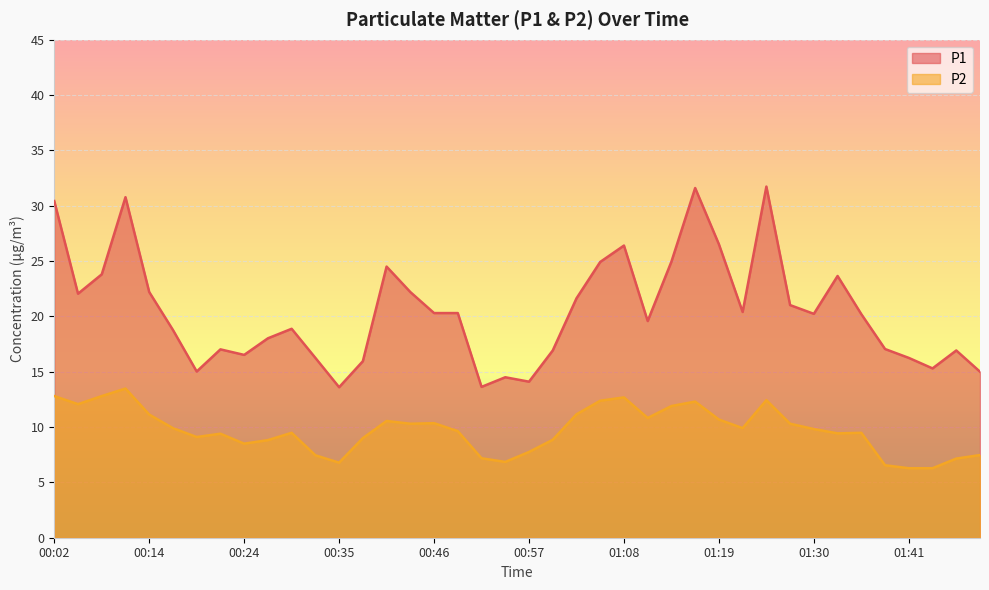

What is the difference between the highest and lowest values at 00:33?

8.8